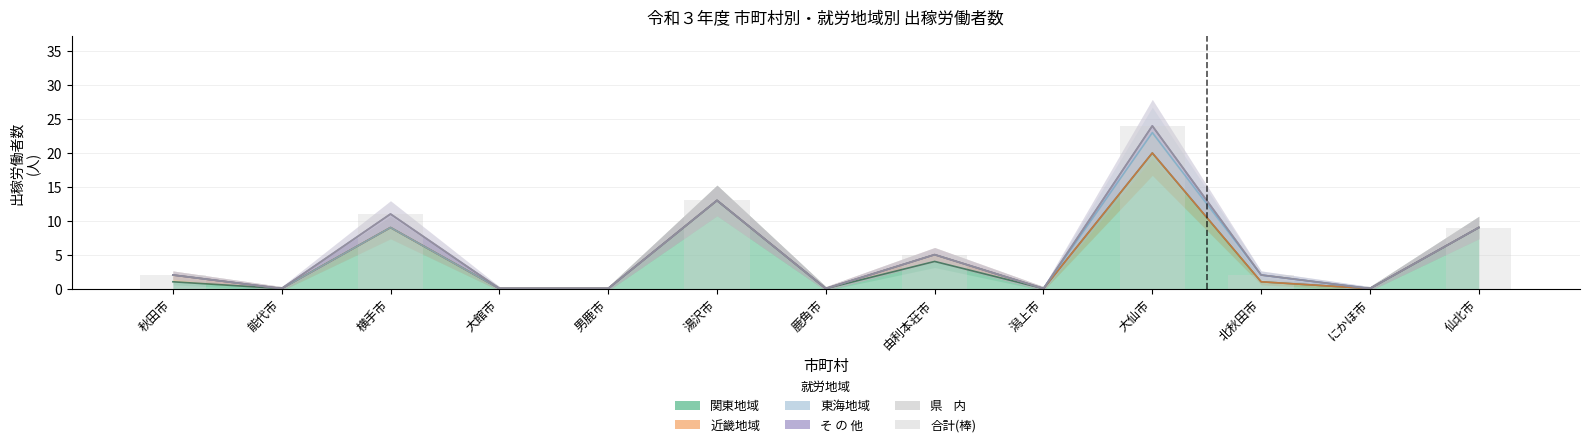

What is the label of the 9th bar from the left?

潟上市